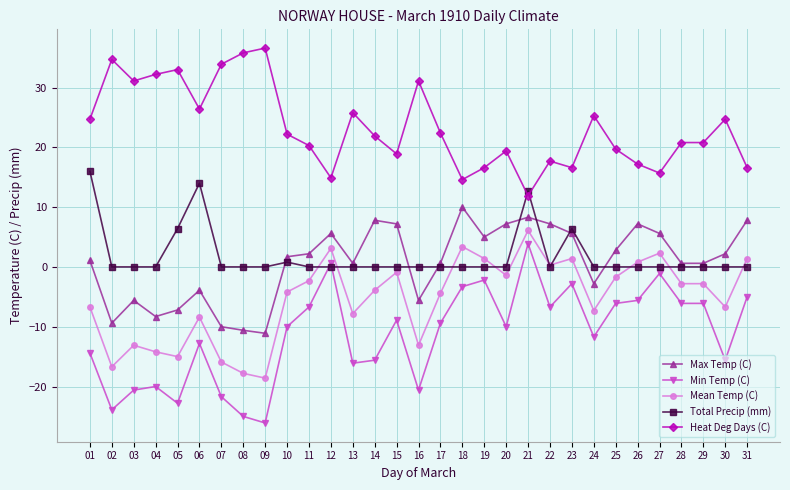

How many intersections are there between Heat Deg Days (C) and Total Precip (mm)?

2